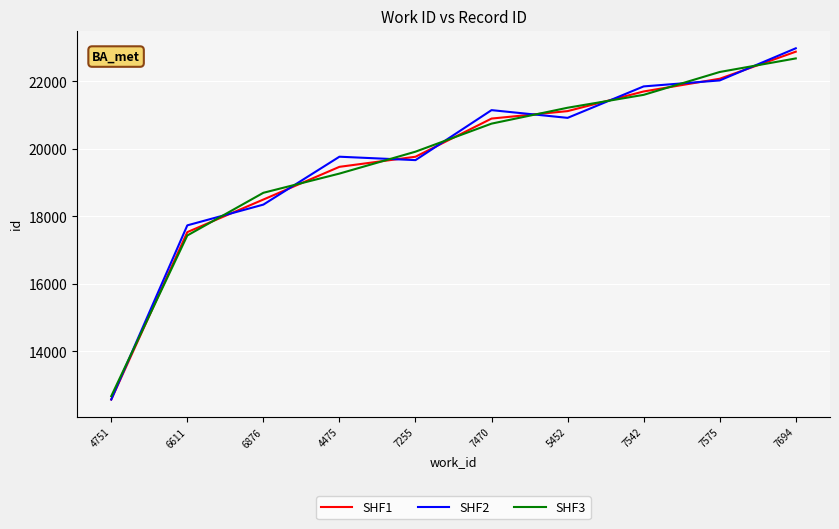

Is this an area chart (filled region under the line)?

No